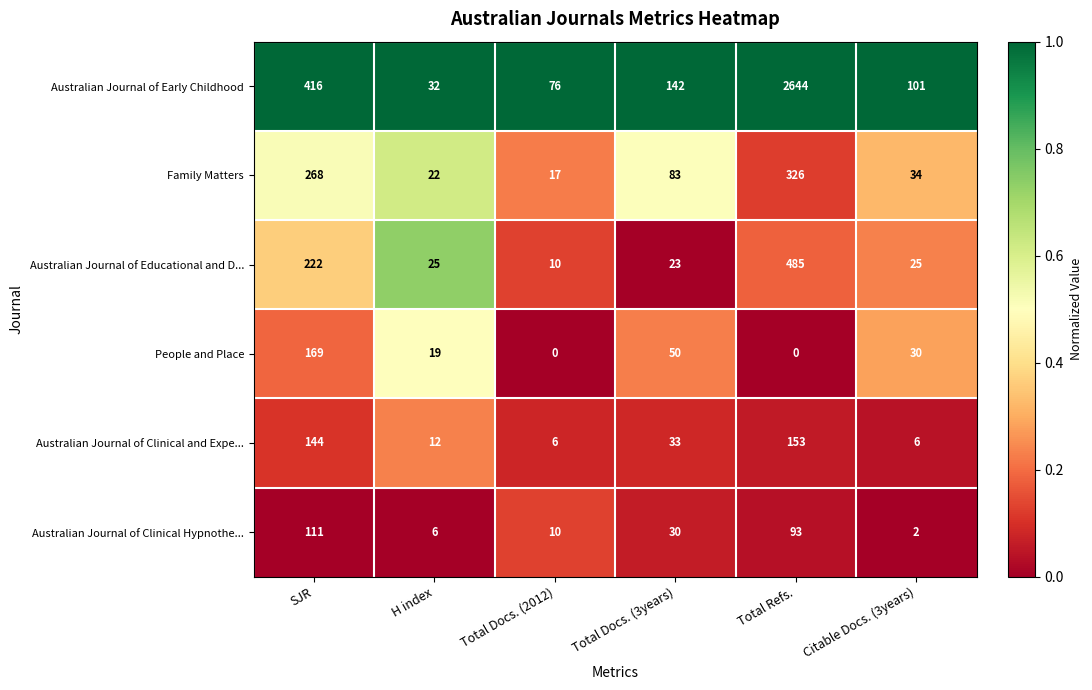

Which series has the largest range (max minus min)?

Australian Journal of Early Childhood